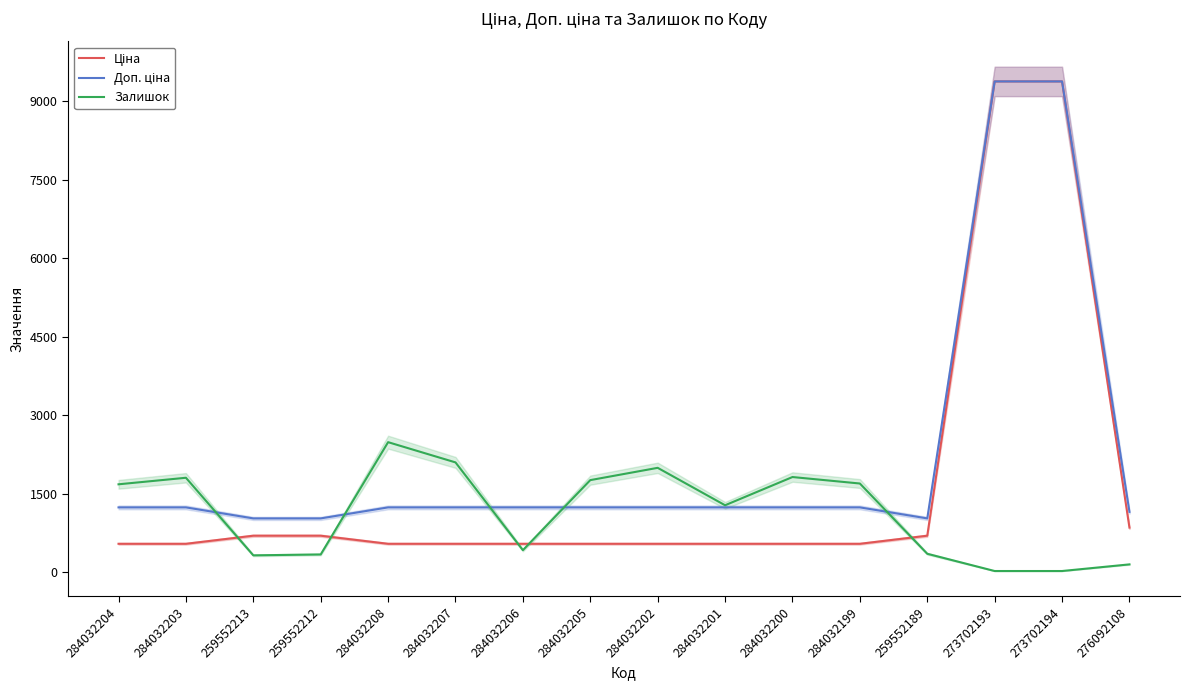

What is the total value across all series at 273702194?

18785.9